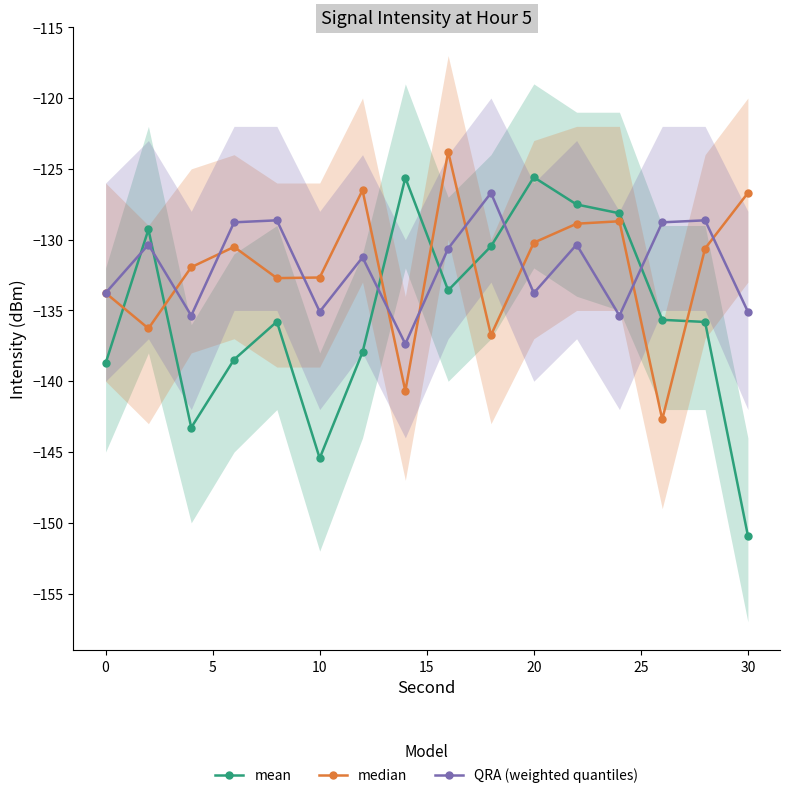

What is the minimum value for QRA (weighted quantiles)?

-137.4